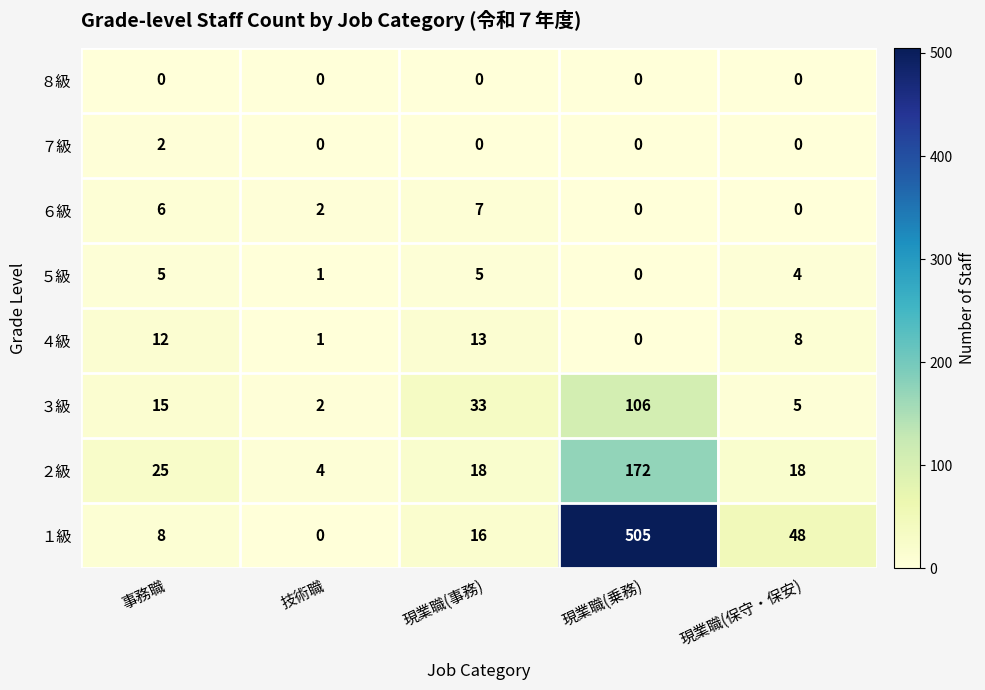

True or false: ３級 has a value of 3 at 技術職.

False